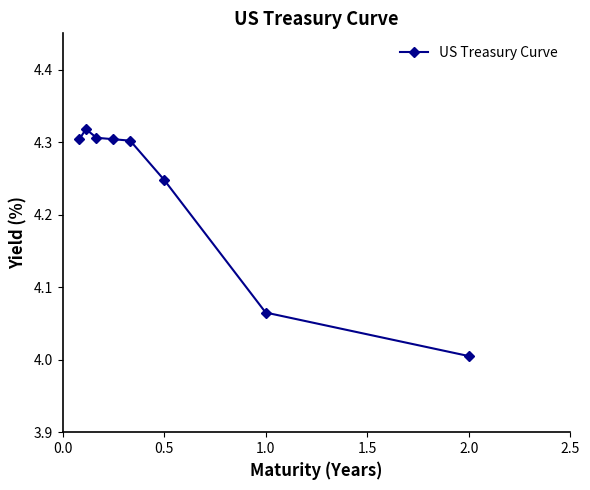

What is the minimum value shown in the chart?

4.0